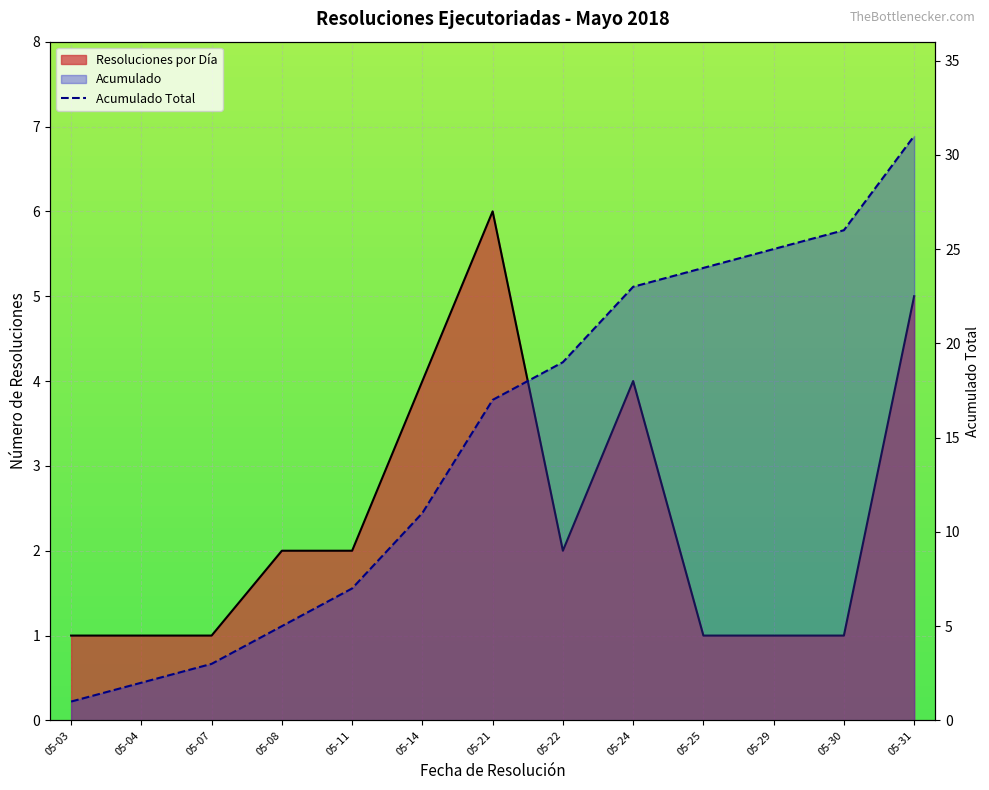

What is the value of the 8th point from the left?

19